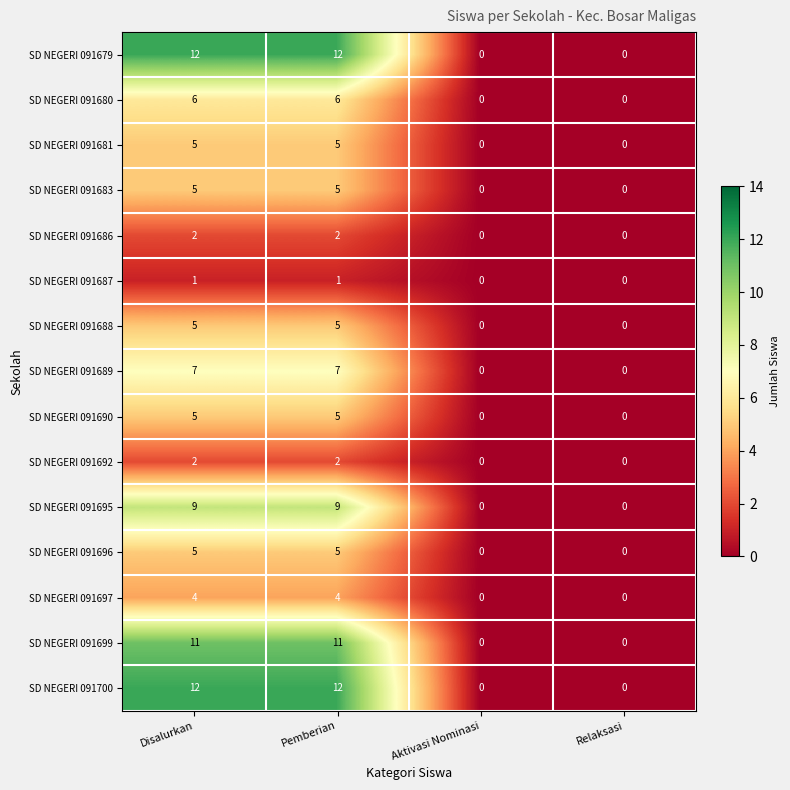

True or false: SD NEGERI 091690 has a value of 7 at Pemberian.

False